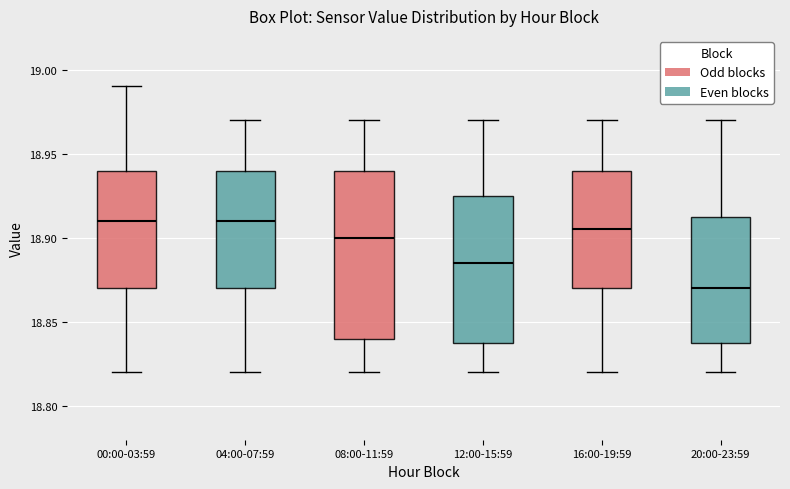

Comparing the boxes themselves (not the whiskers), which one is the tallest?

08:00-11:59